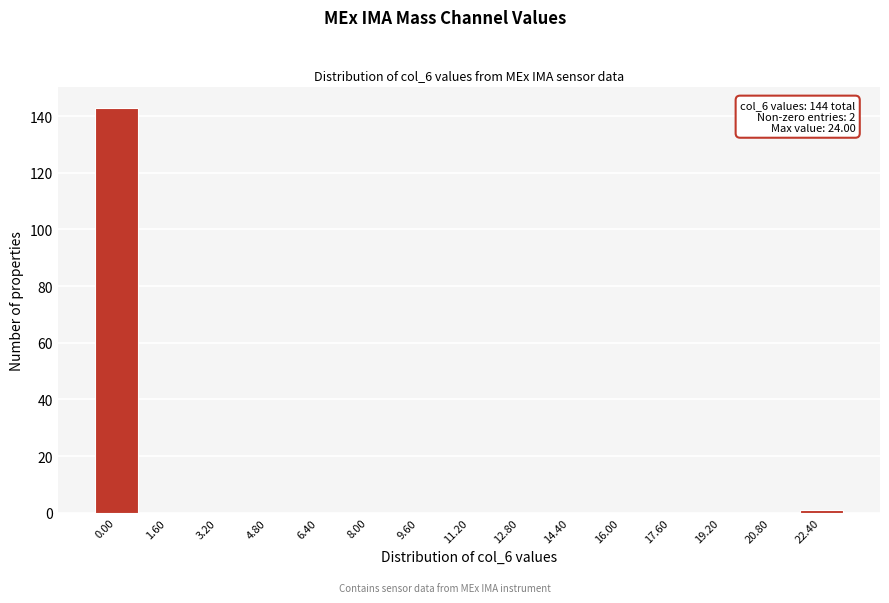

Reading left to right, transcribe all the data shown in this chart.

0.00=143	1.60=0	3.20=0	4.80=0	6.40=0	8.00=0	9.60=0	11.20=0	12.80=0	14.40=0	16.00=0	17.60=0	19.20=0	20.80=0	22.40=1